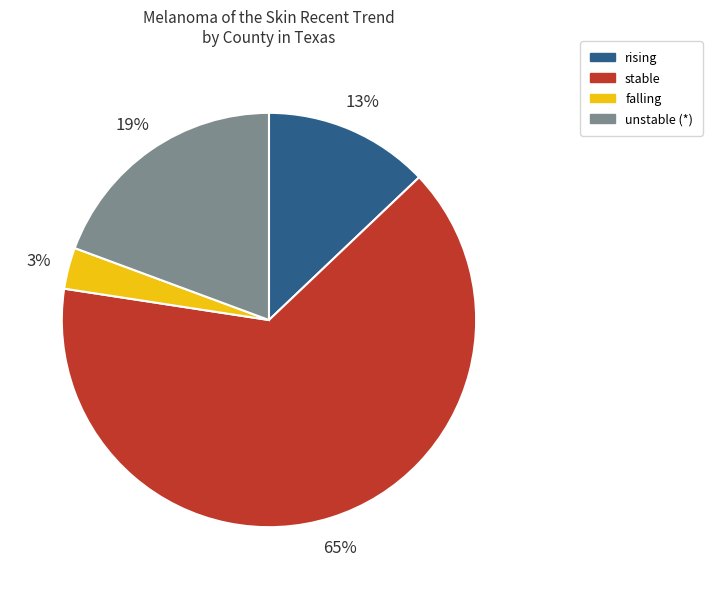

How many slices are in this pie chart?

4